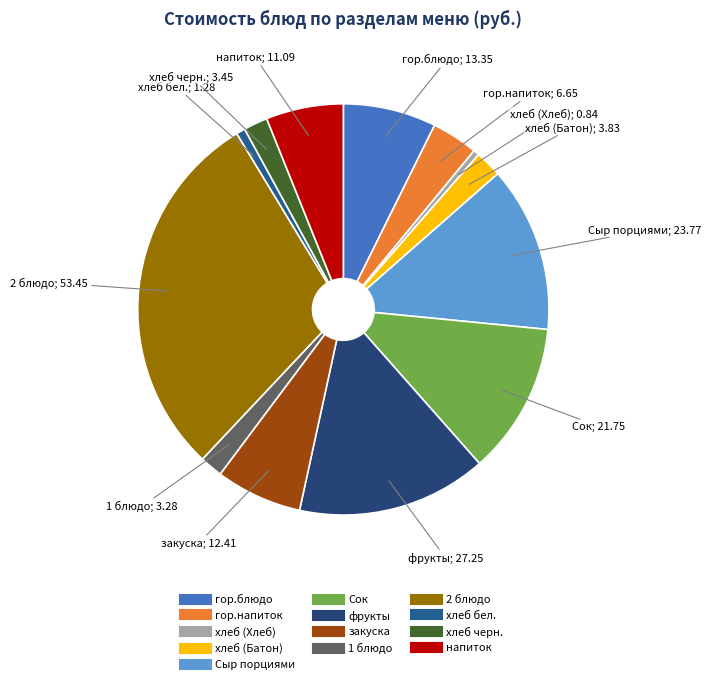

Rank the categories by value from highest to lowest.

2 блюдо, фрукты, Сыр порциями, Сок, гор.блюдо, закуска, напиток, гор.напиток, хлеб (Батон), хлеб черн., 1 блюдо, хлеб бел., хлеб (Хлеб)